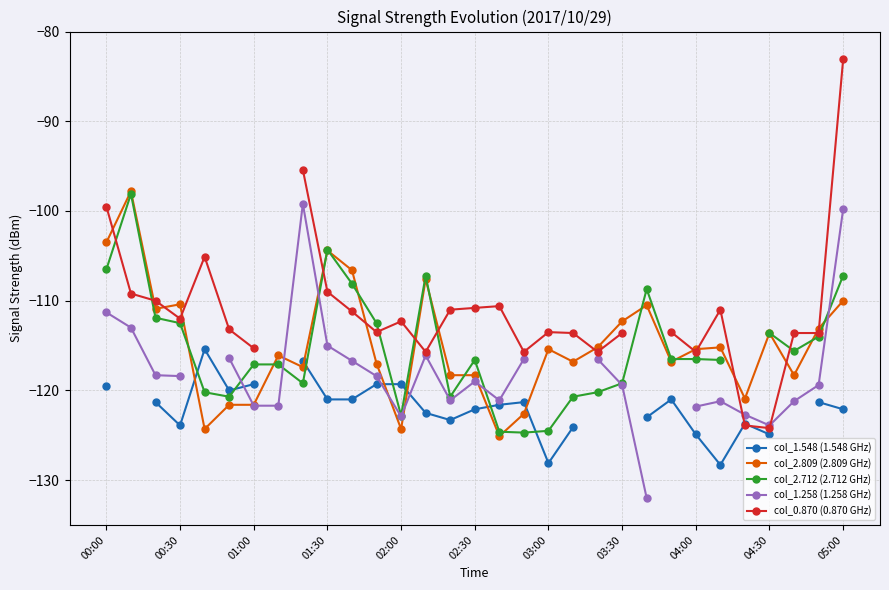

How many lines are shown in the chart?

5